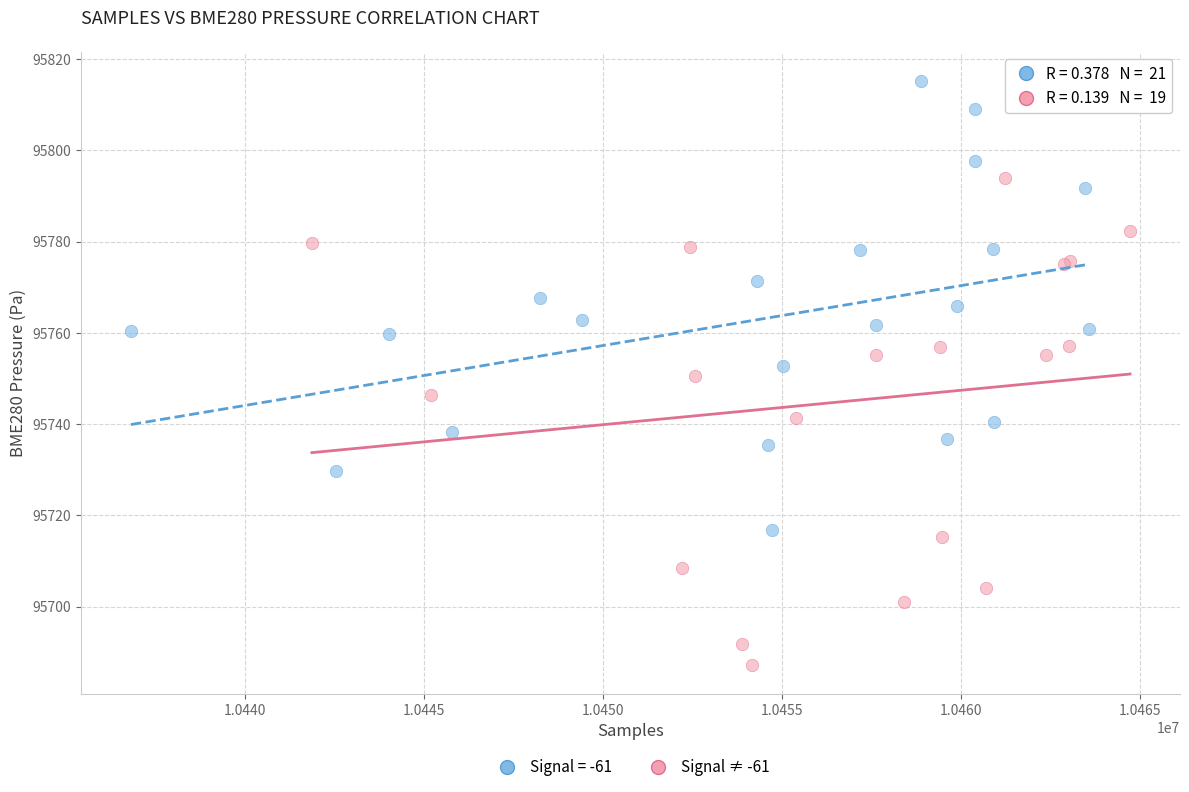

Which series reaches the minimum Y coordinate?

Signal ≠ -61